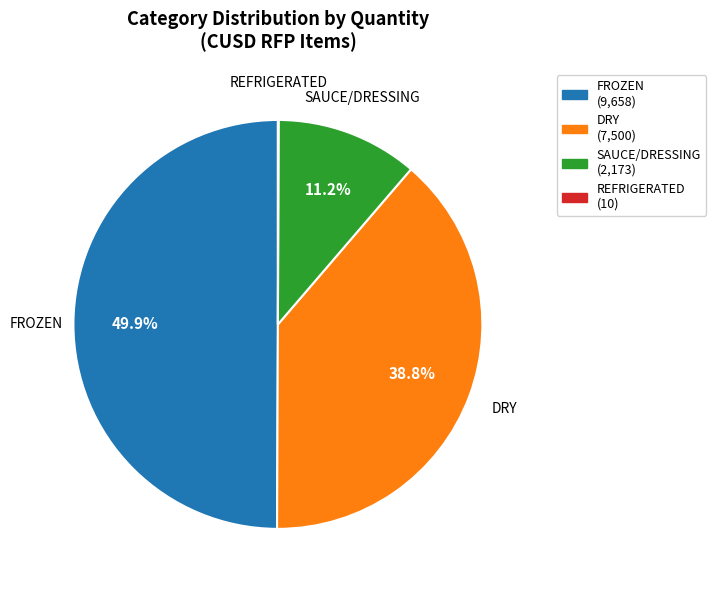

Does SAUCE/DRESSING represent more than half of the total?

No